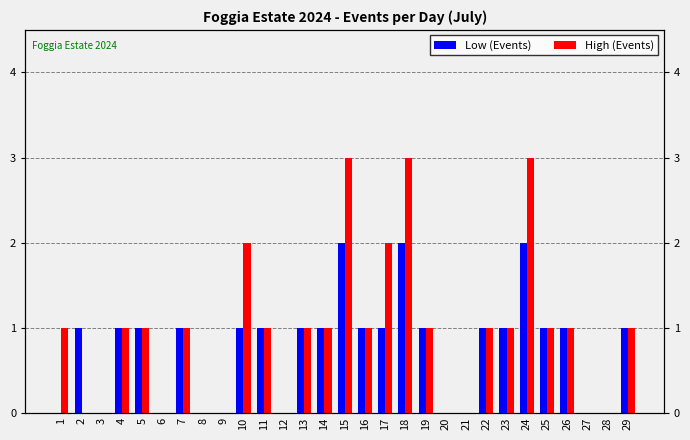

Count the number of categories in the chart.

29